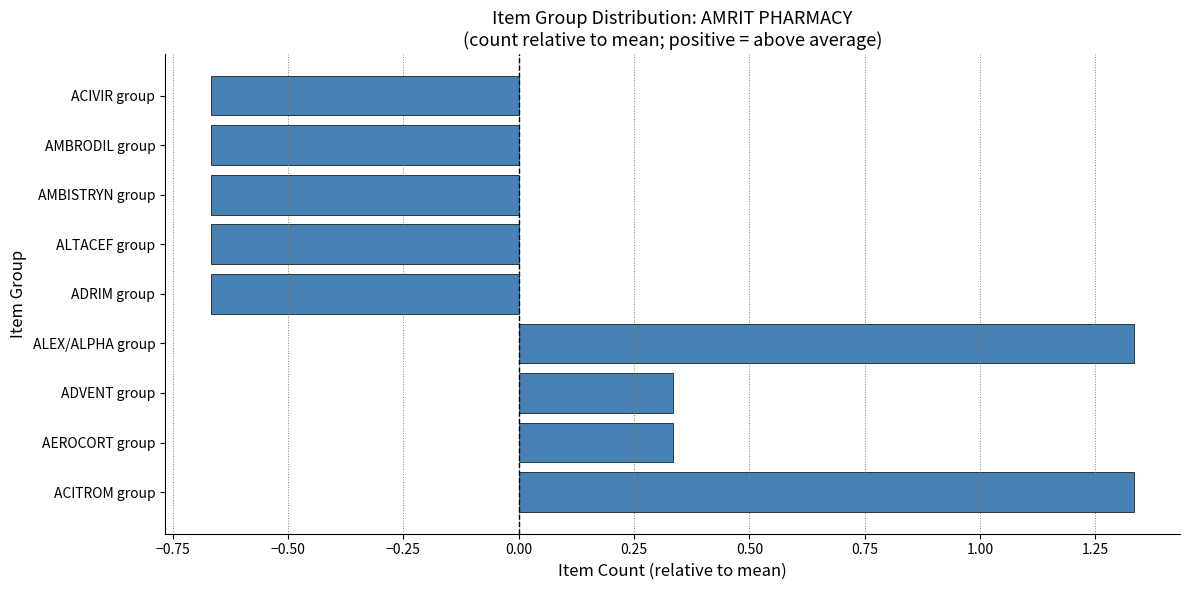

The chart shows a value of -0.2 at AMBISTRYN group. True or false?

False